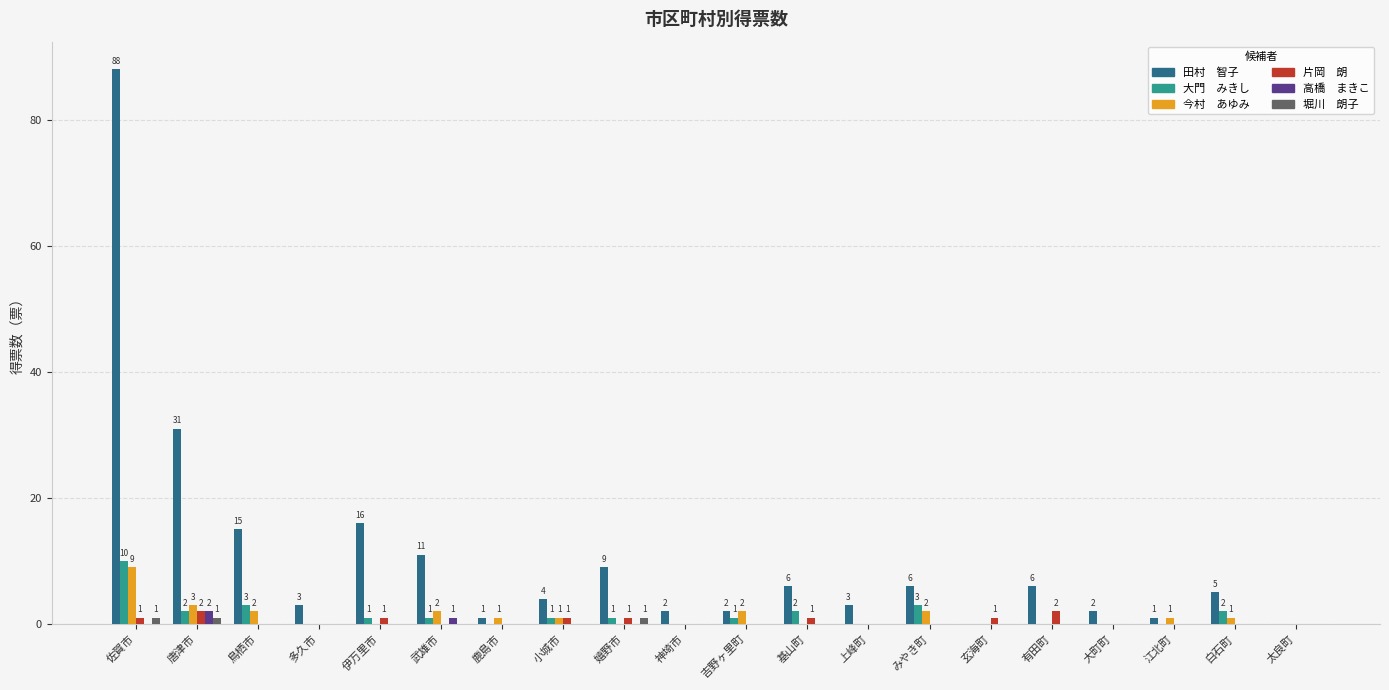

What is the total value across all series at 有田町?

8